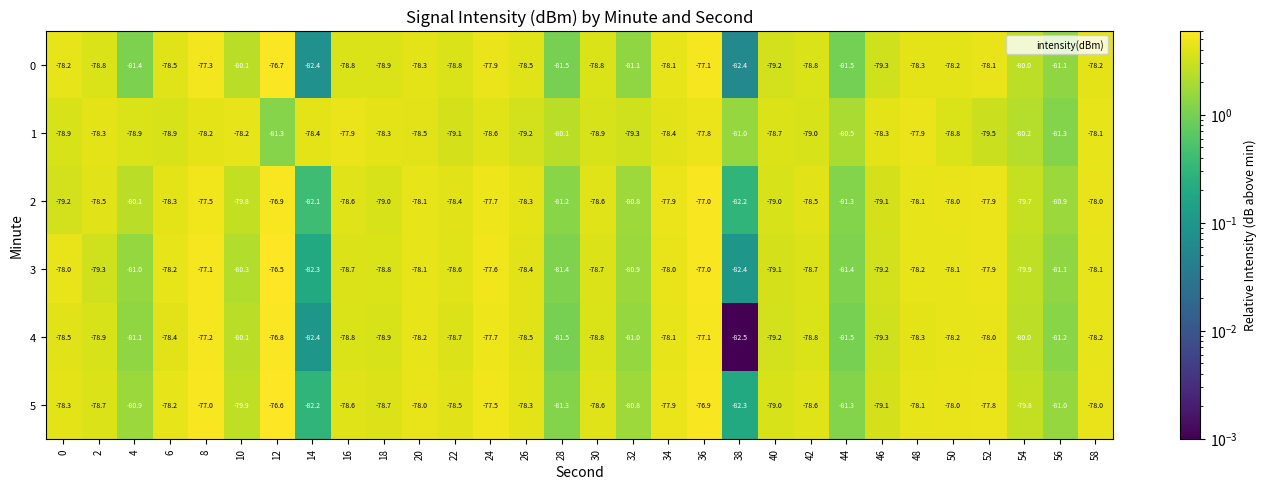

What is the difference between the second highest and minimum values in the 0 series?

5.3